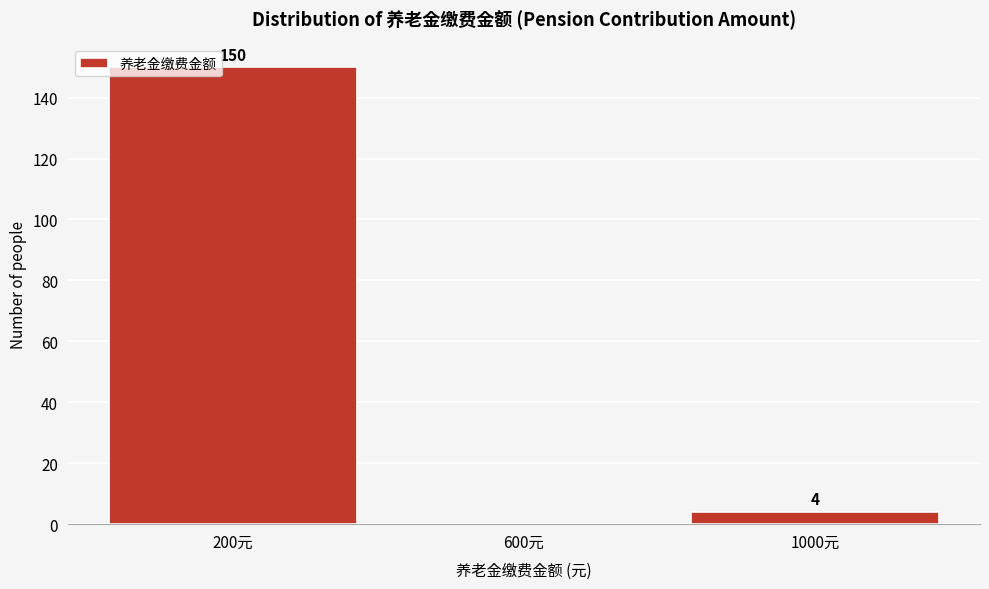

Which range on the x-axis has the tallest bar?

0 to 400